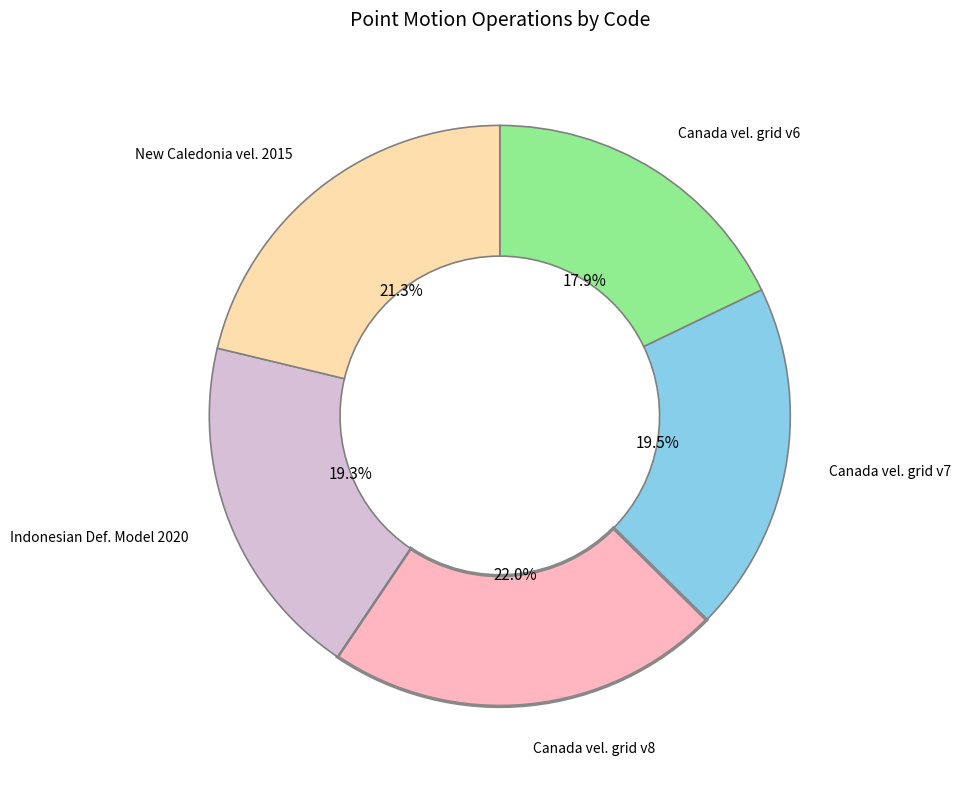

Does any single category account for the majority?

No